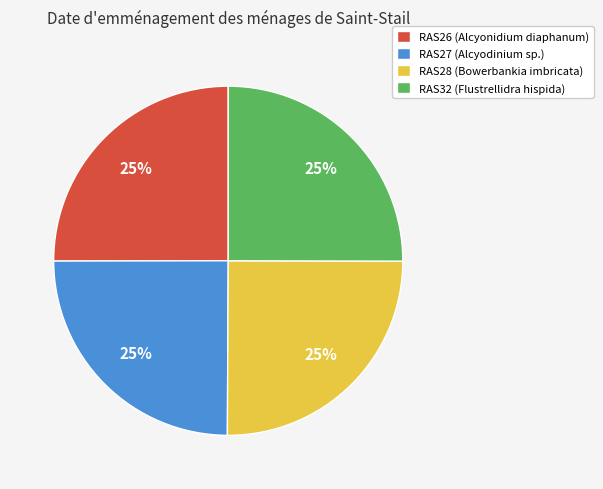

The RAS26 (Alcyonidium diaphanum) slice represents 25% of the pie. True or false?

True